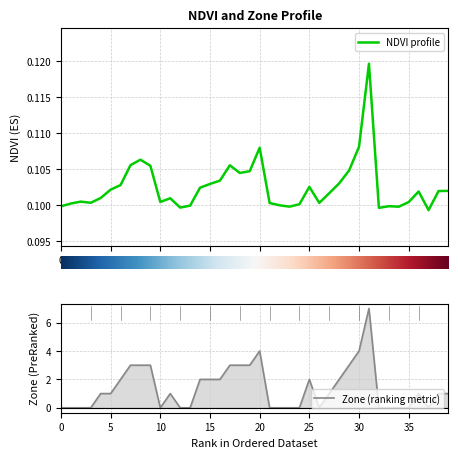

Which series has the largest total across all categories?

Zone